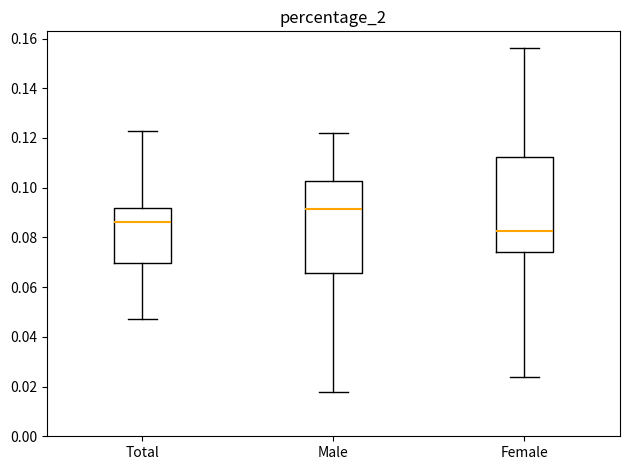

Where is the lower edge of the box for Female on the y-axis? The values are not printed on the chart, so give them approximately, as read against the axis.

0.074